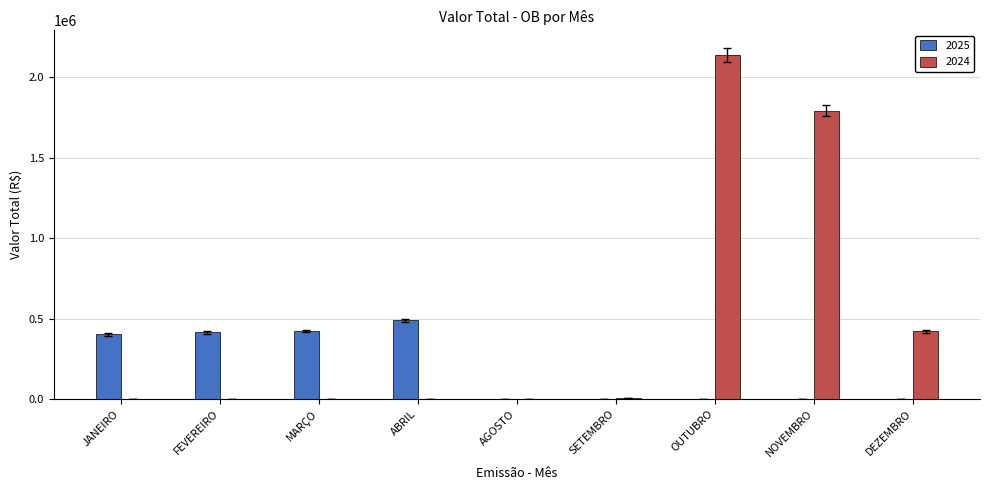

What is the sum of the 2025 values at JANEIRO and DEZEMBRO?

401657.6